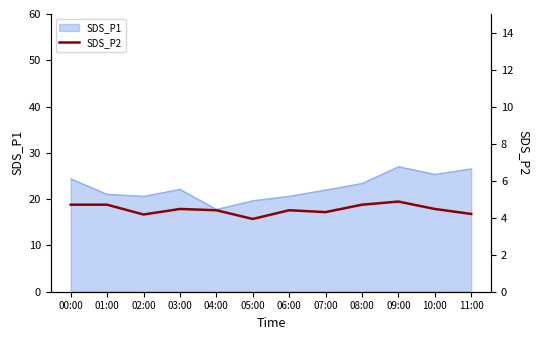

How many values exceed 4?

11